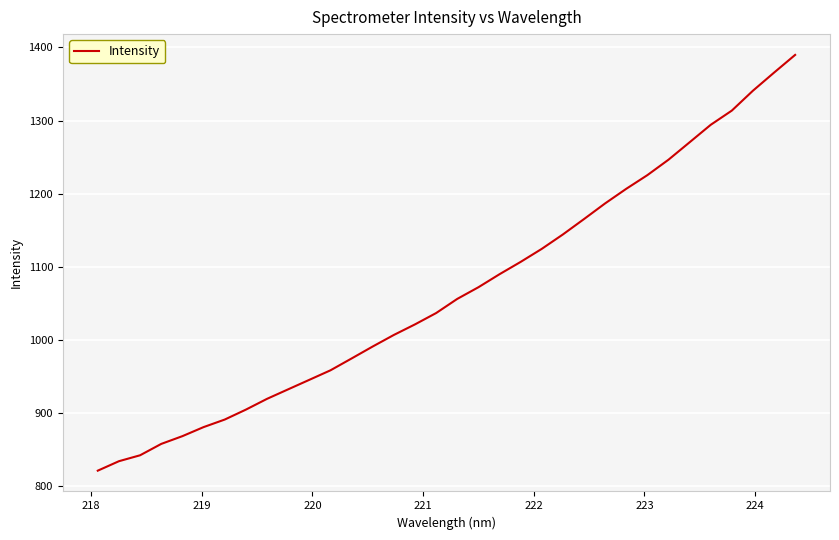

What is the maximum value shown in the chart?

1389.9